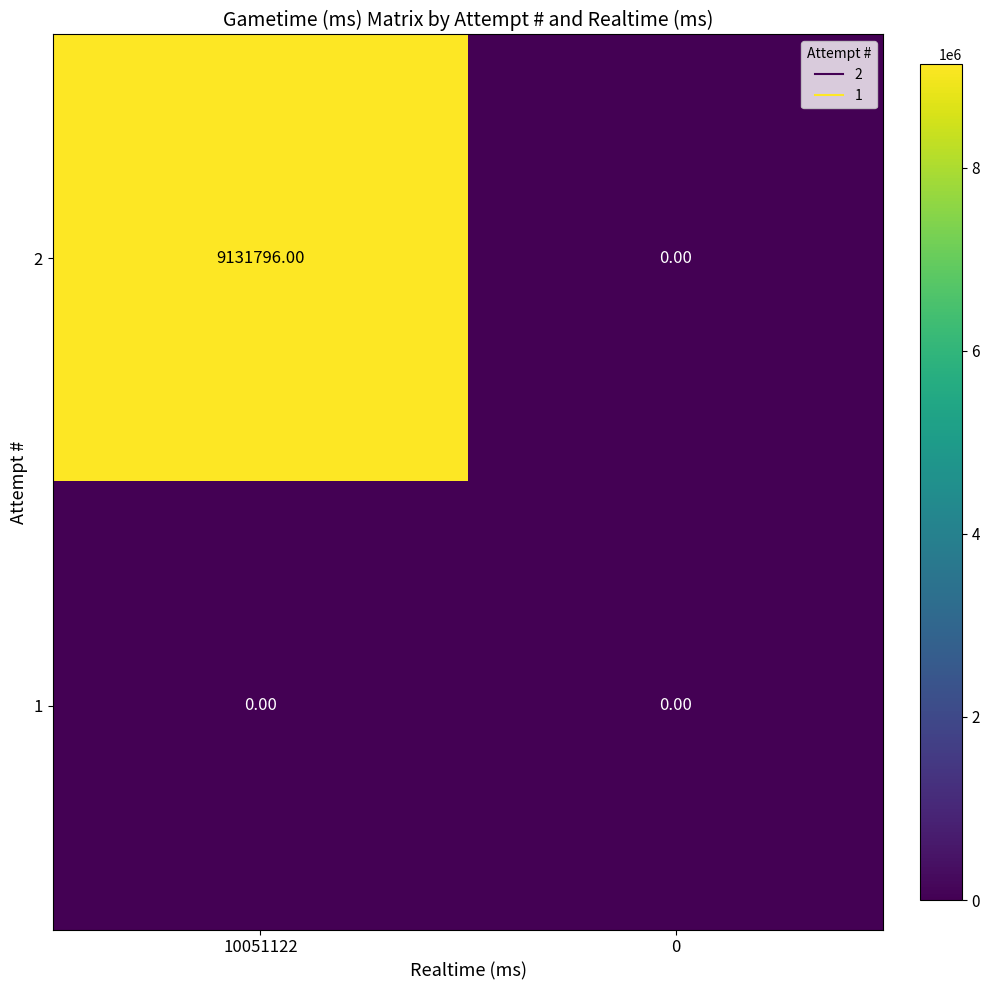

What is the sum of all 2 values?

9131796